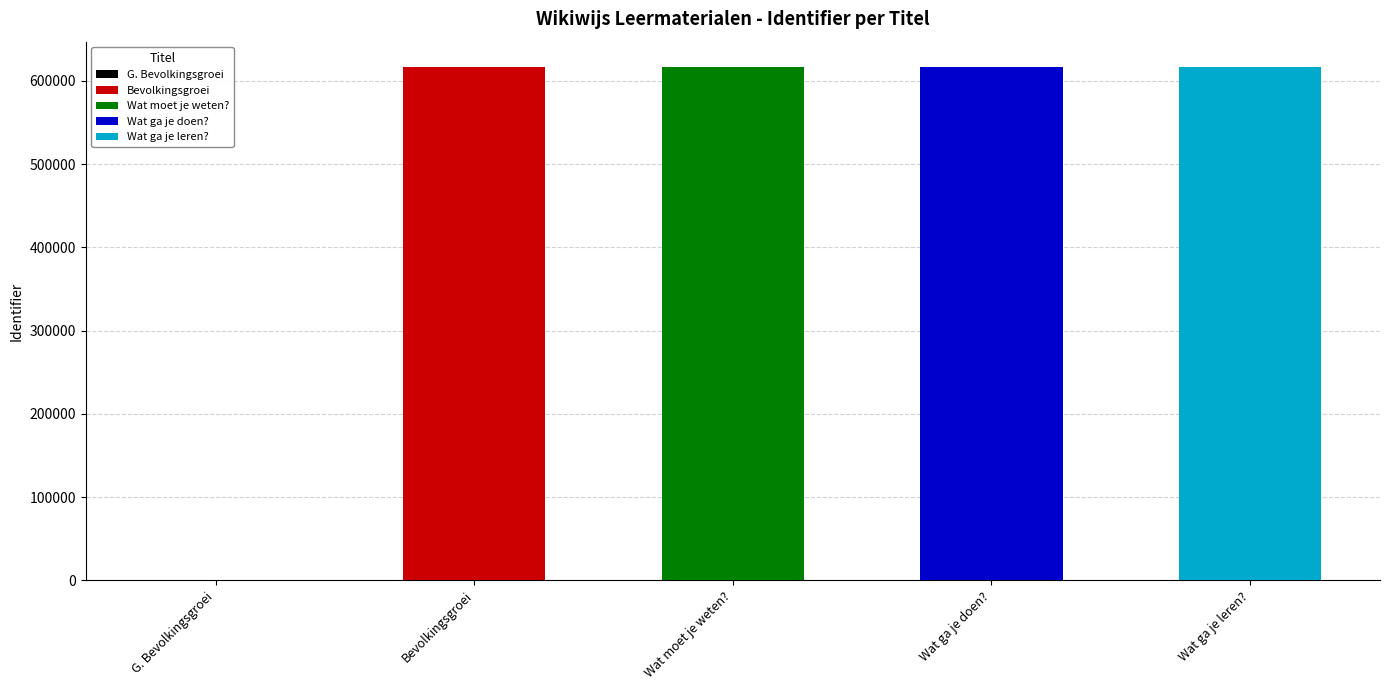

At which label does the data first exceed 616237?

Wat ga je doen?